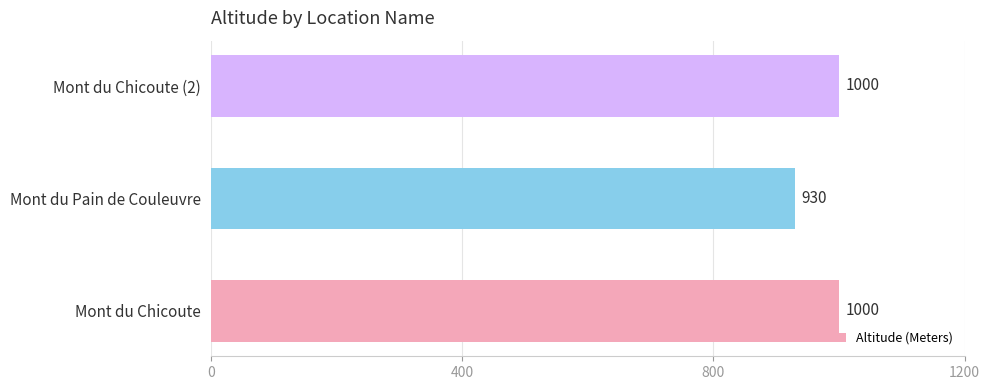

How many values are below 1000?

1